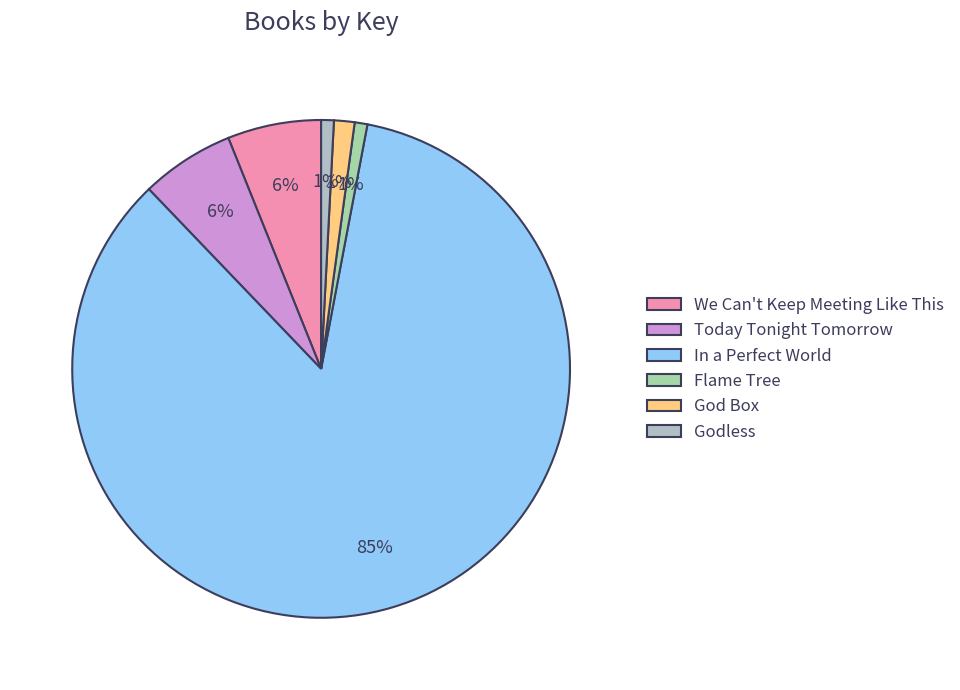

Is In a Perfect World the majority of the pie?

Yes